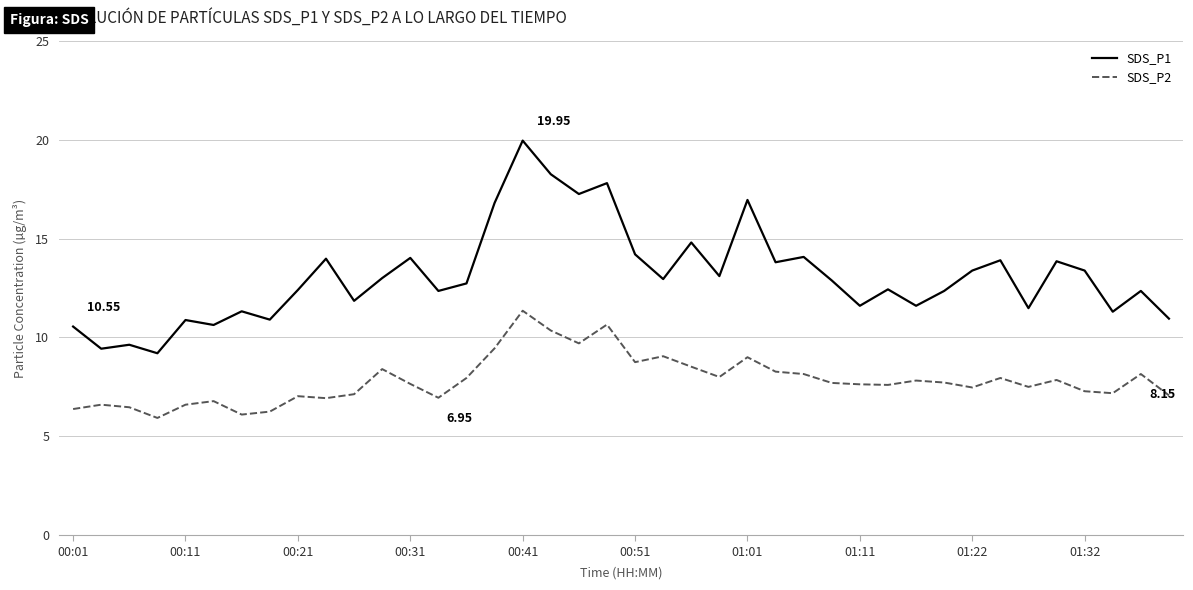

True or false: SDS_P1 and SDS_P2 cross at least once.

False